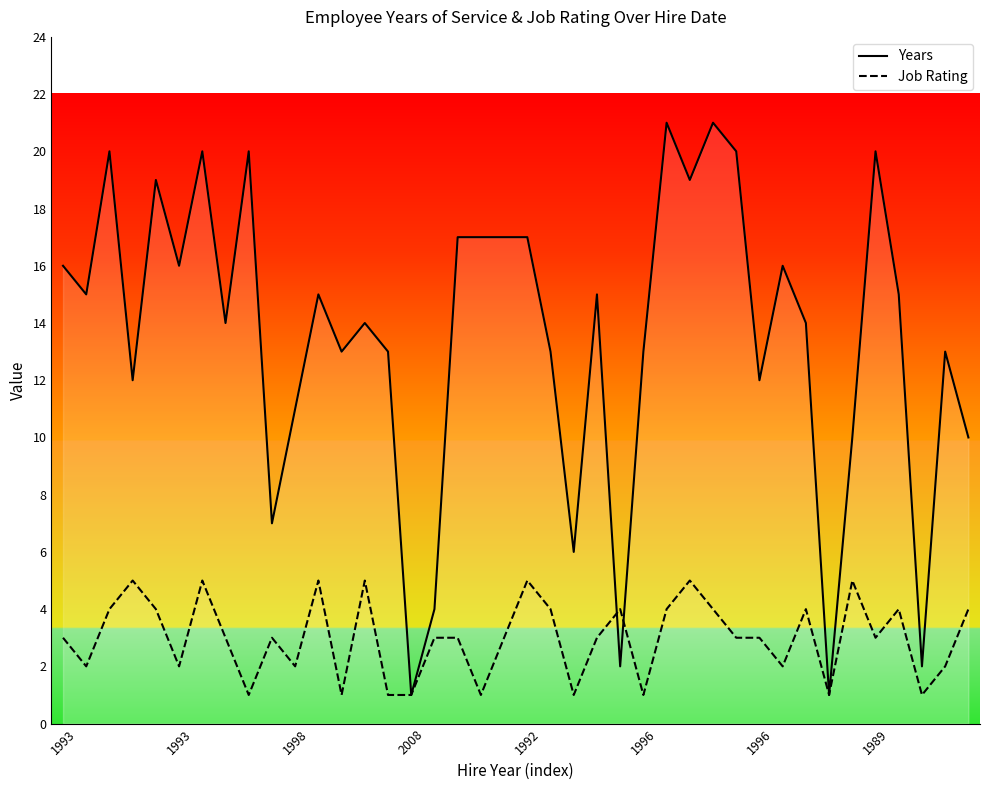

What is the average value of the Years series?

14